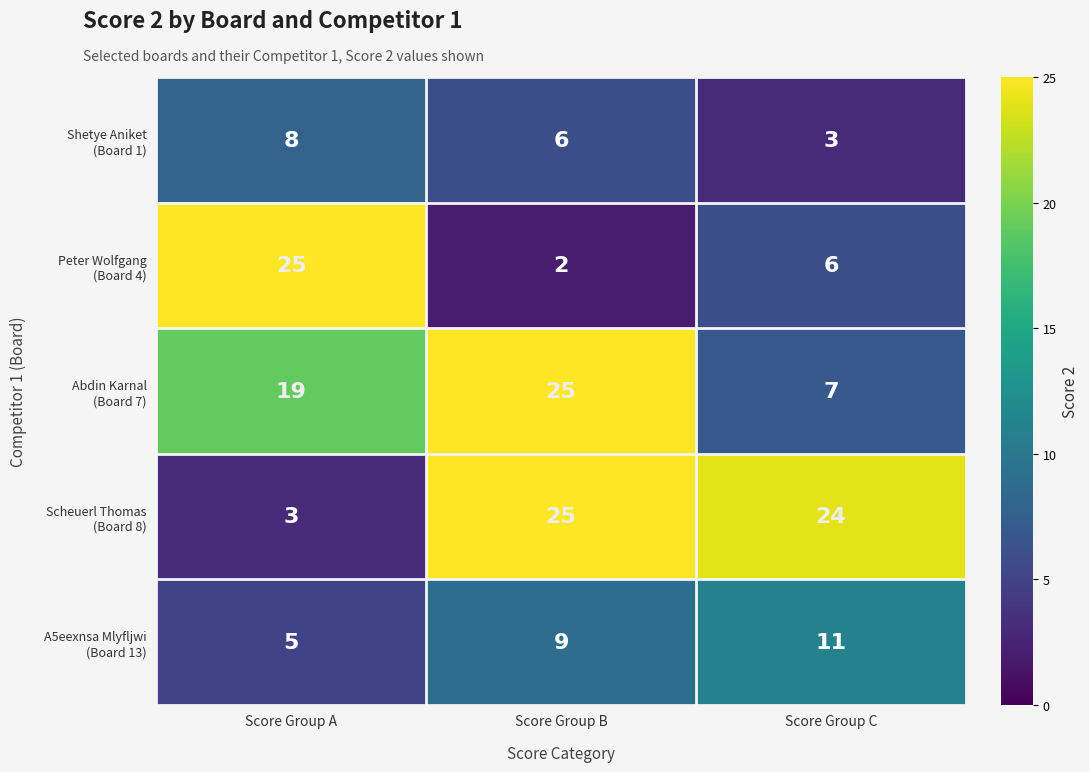

What is the smallest value displayed?

2